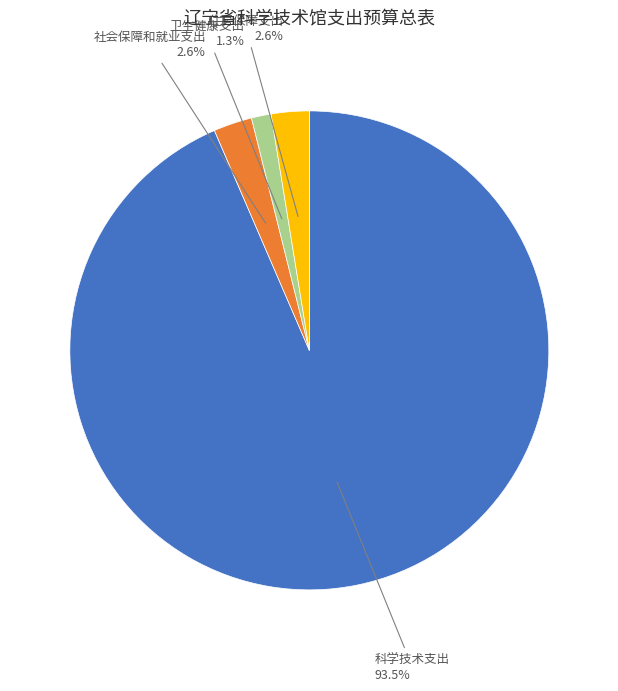

Does any single category account for the majority?

Yes